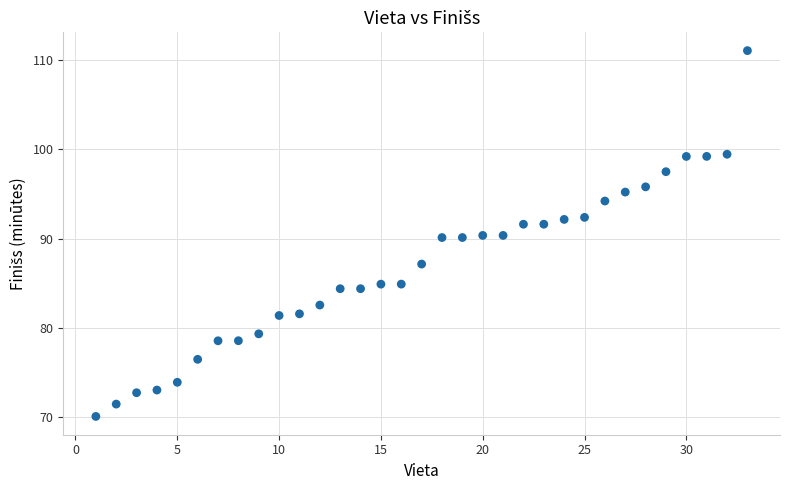

What is the range of Y values (max minus min)?

41.0